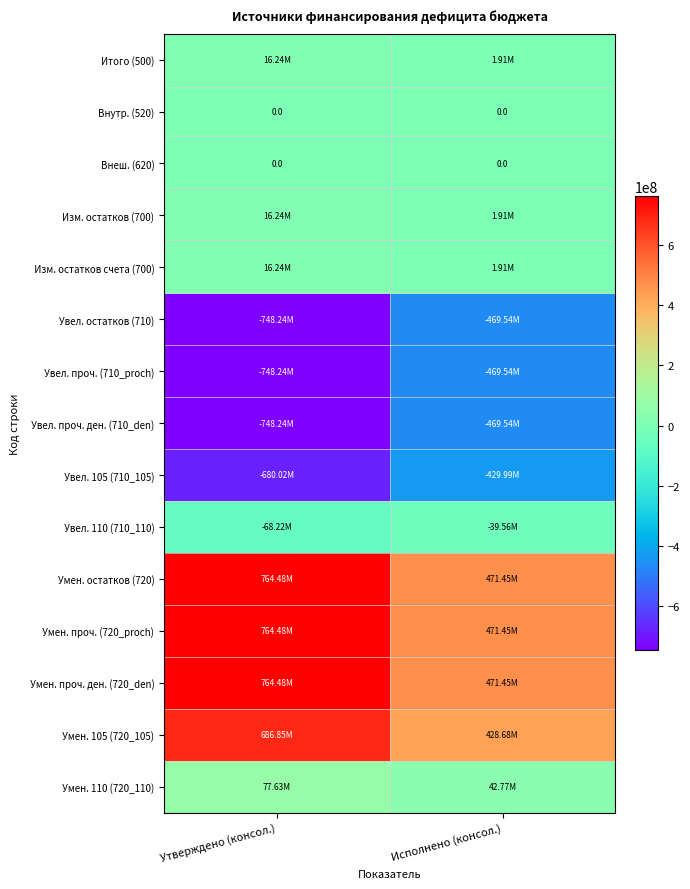

Which series has the largest total across all categories?

Умен. остатков (720)